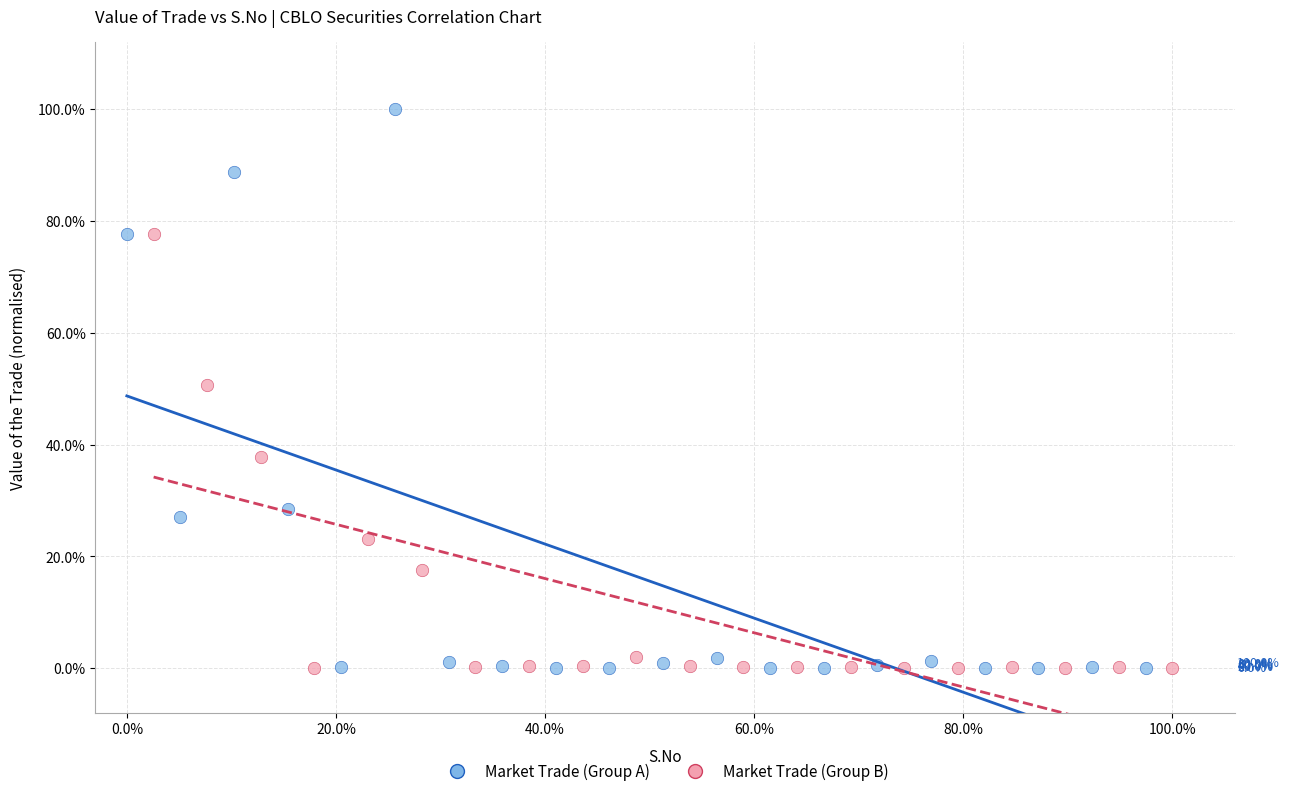

Which series has the largest Y range (max minus min)?

Market Trade (Group A)